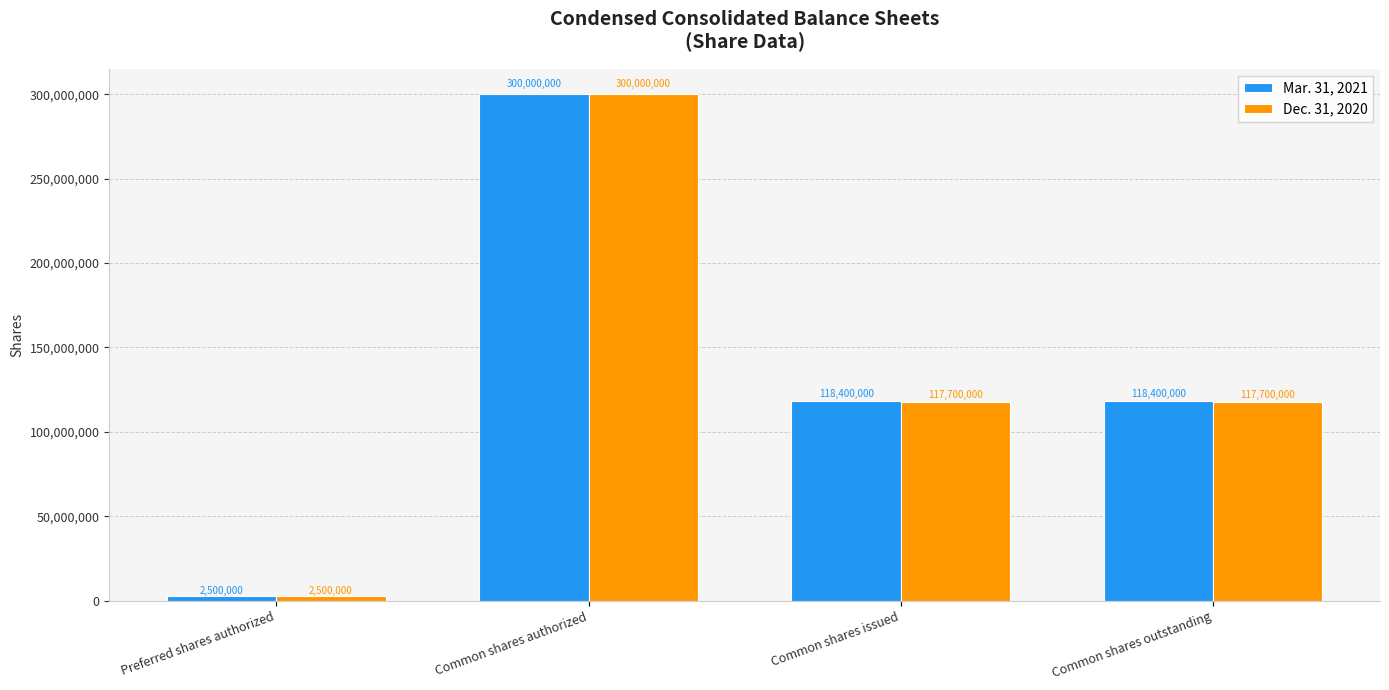

What is the difference between the highest and lowest values at Common shares outstanding?

700000